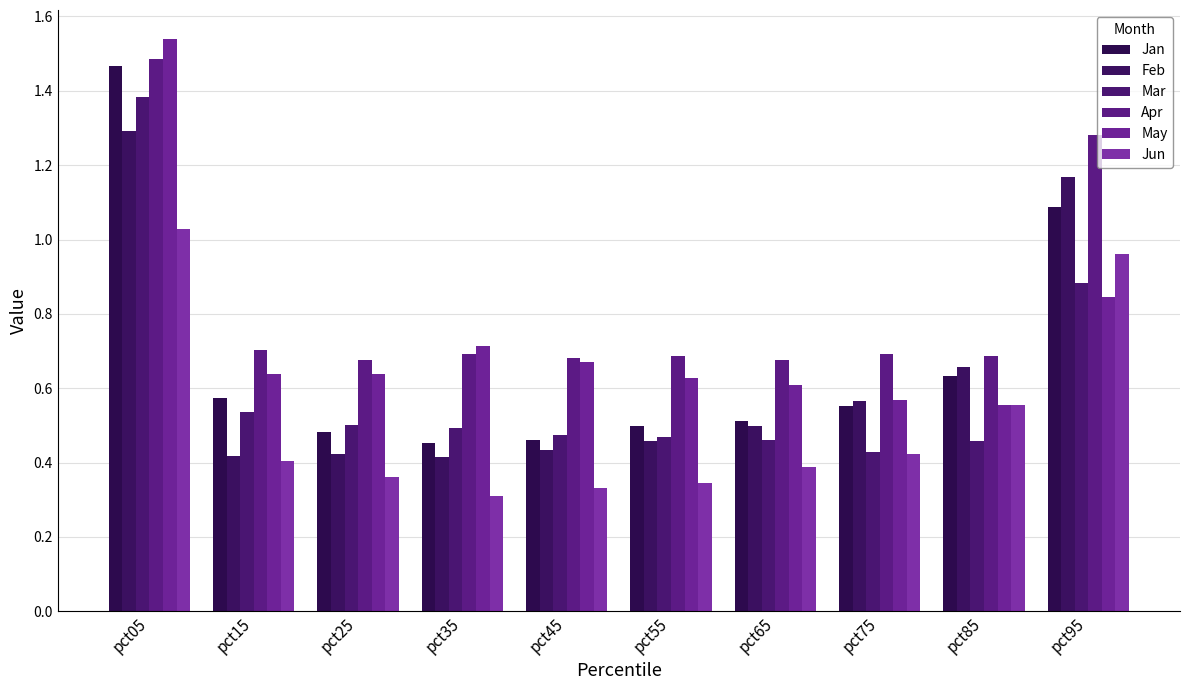

The Feb series shows 1.3 at pct05. True or false?

True